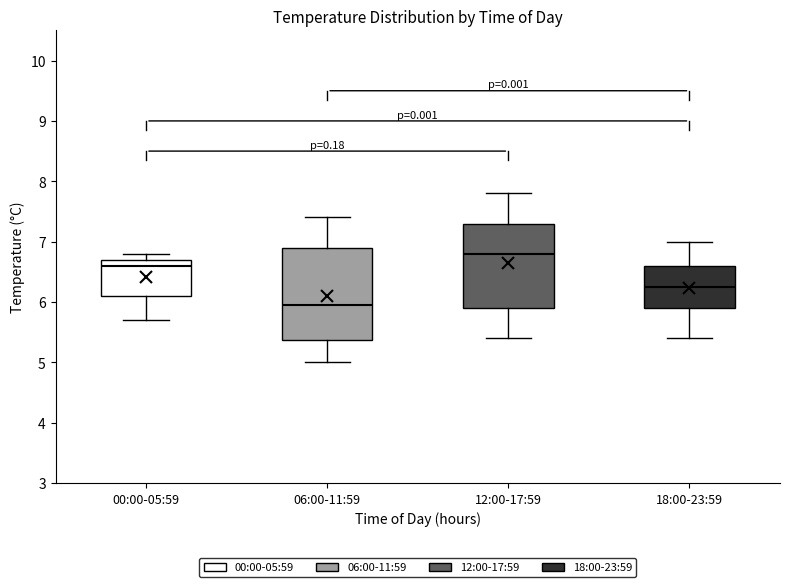

Where is the lower edge of the box for 12:00-17:59 on the y-axis? The values are not printed on the chart, so give them approximately, as read against the axis.

5.9